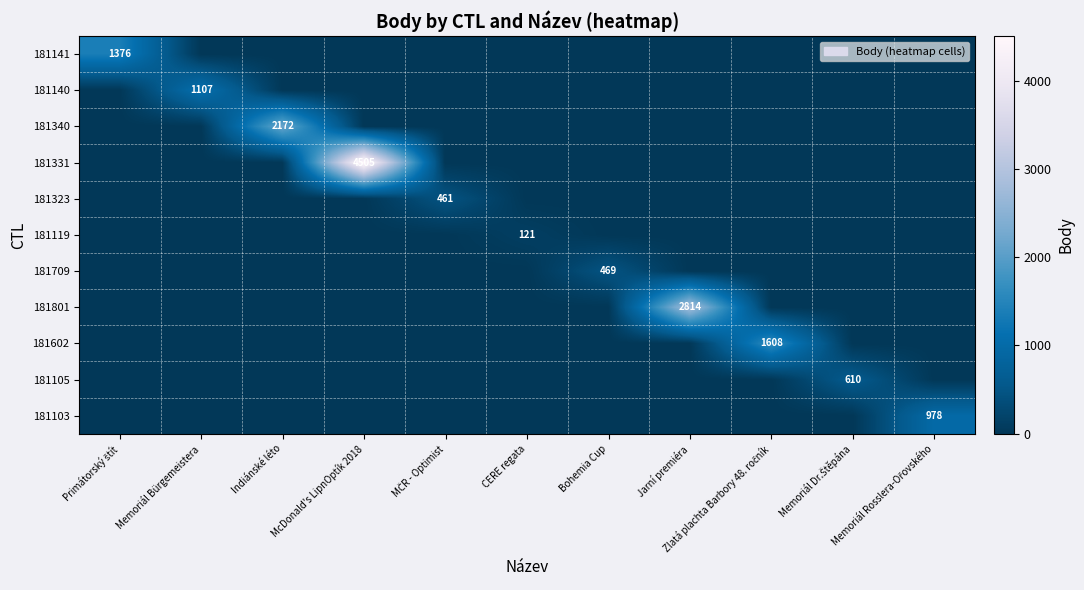

Which series has the largest total across all categories?

181331